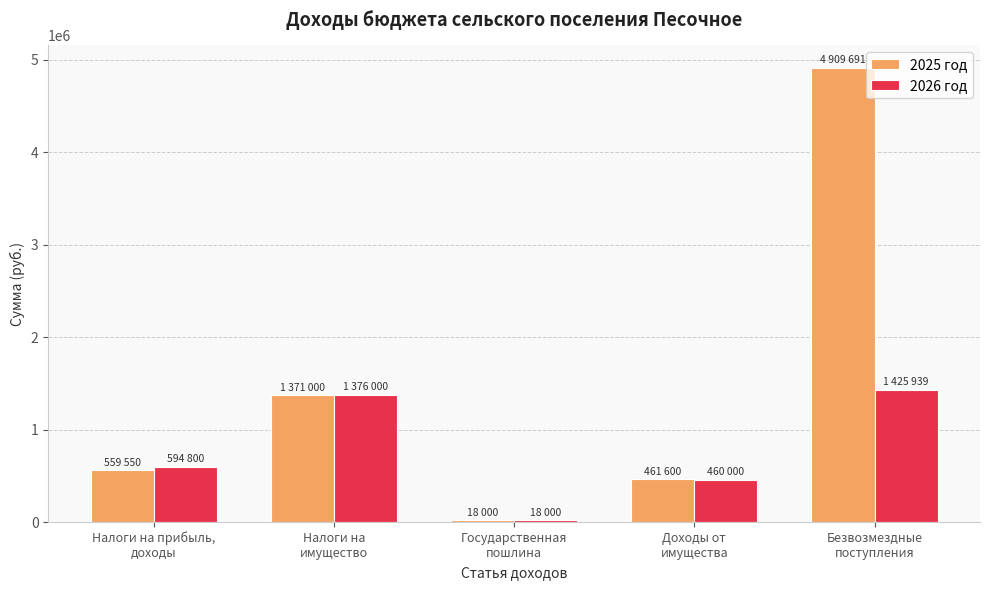

What is the label of the 1st bar from the left?

Налоги на прибыль,
доходы